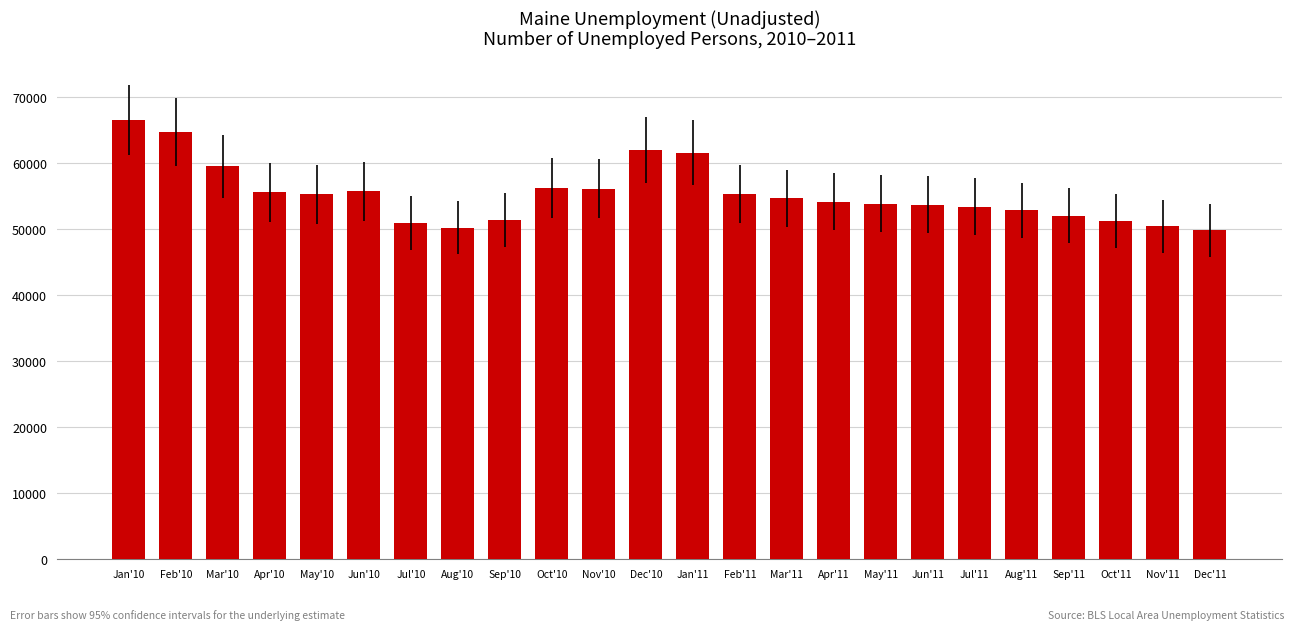

What is the maximum value shown in the chart?

66506